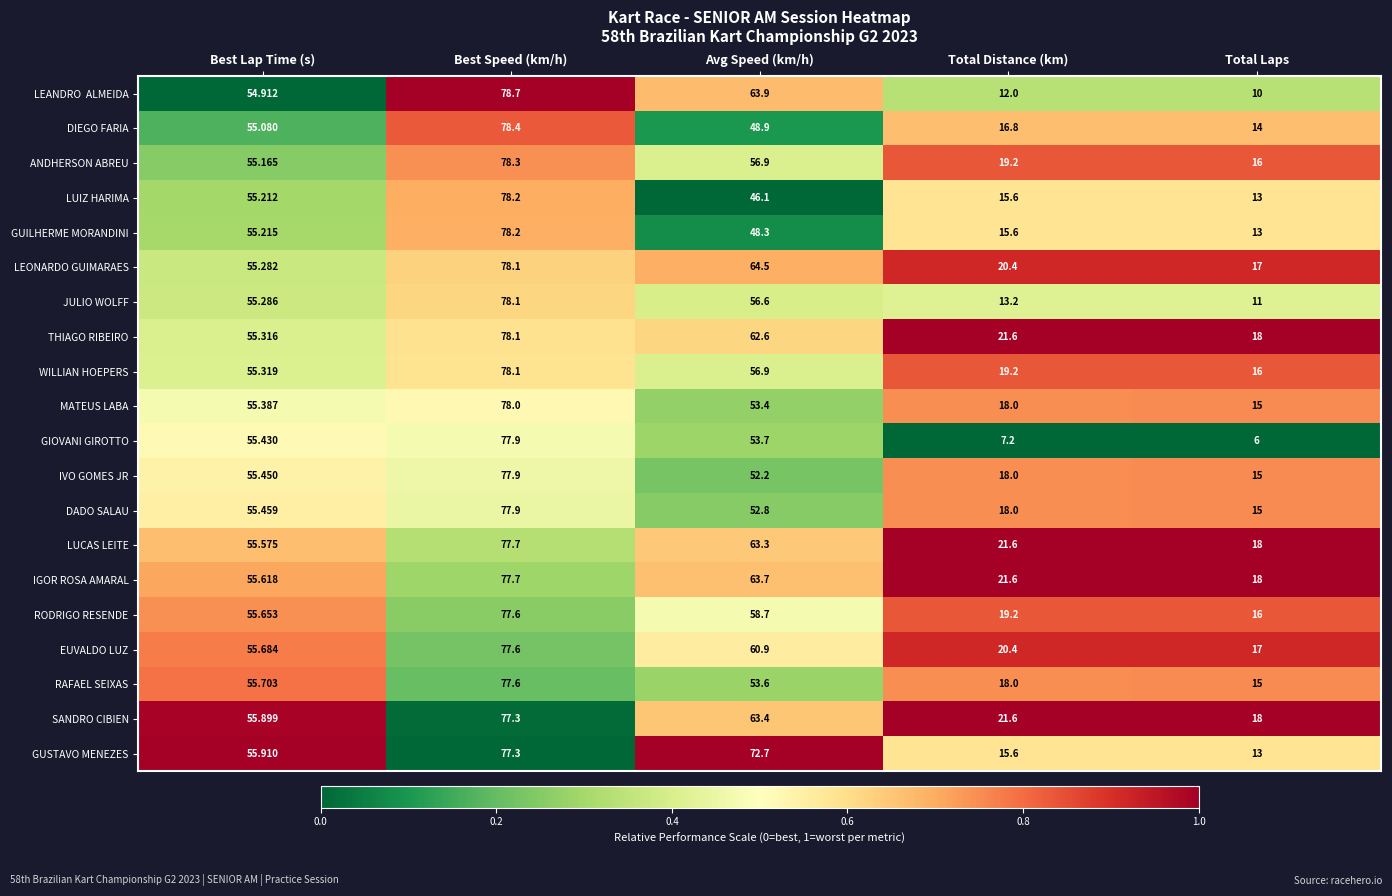

Which category has the highest value across all series?

Best Speed (km/h)